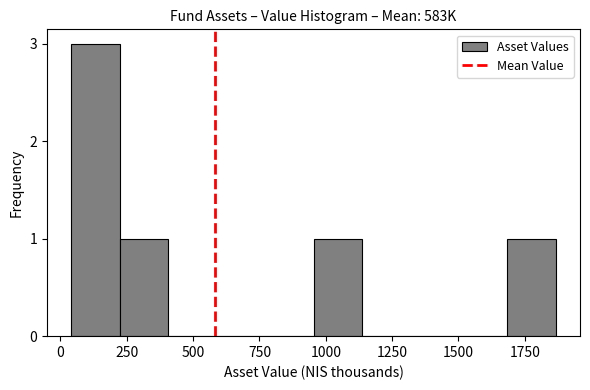

Read against the x-axis, roughly where is the centre of the tallest bar?

150